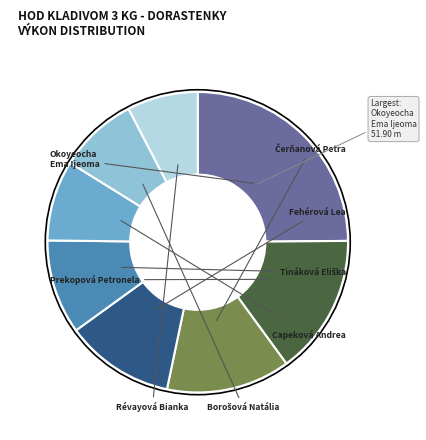

Is there any slice that represents more than half of the pie?

No